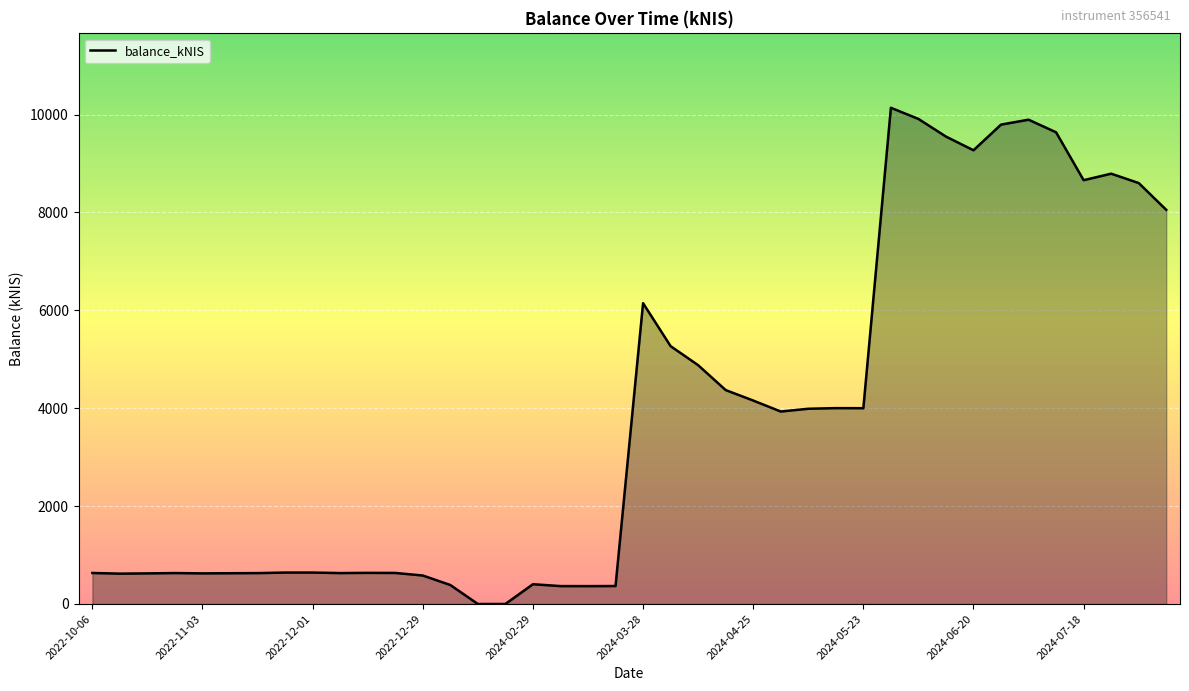

What is the maximum value shown in the chart?

10138.0